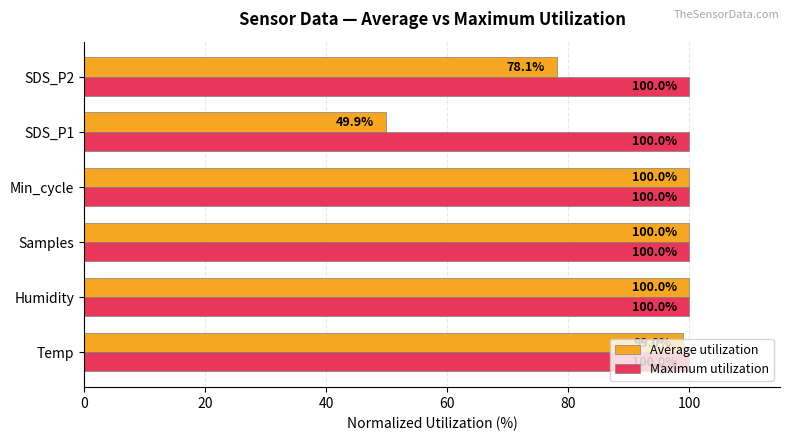

Rank the series by their average value, from highest to lowest.

Maximum utilization, Average utilization